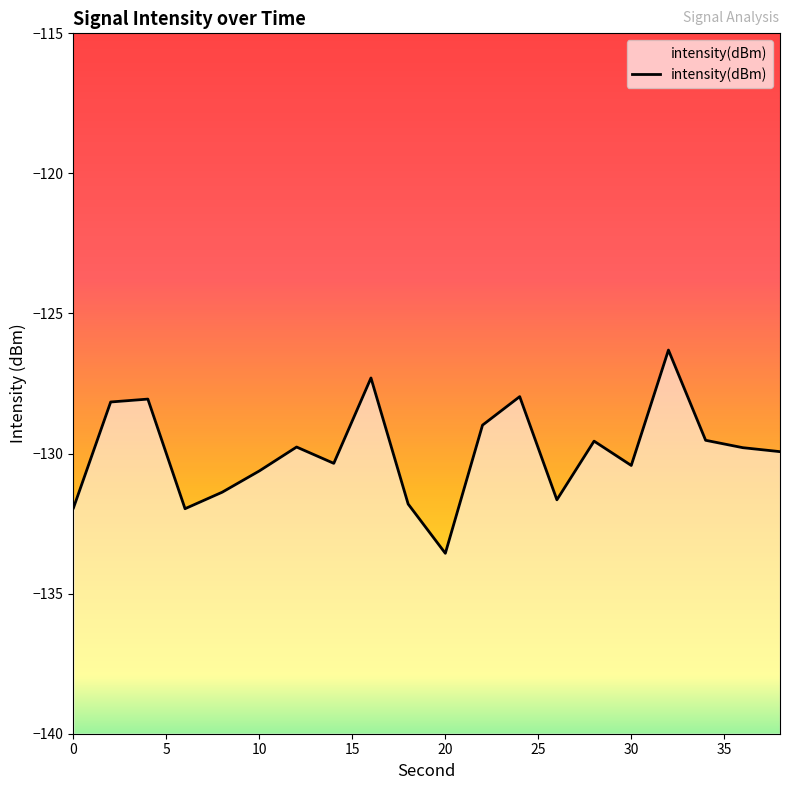

Does the chart display data point markers on the line(s)?

No